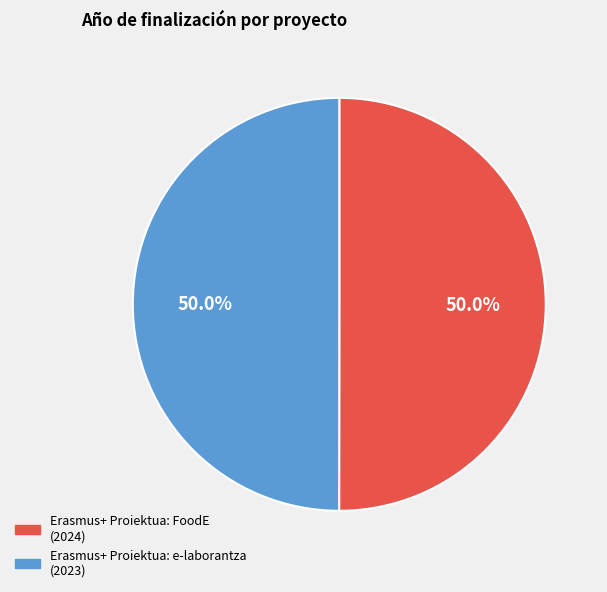

Combined, do Erasmus+ Proiektua: e-laborantza and Erasmus+ Proiektua: FoodE account for over 50%?

Yes